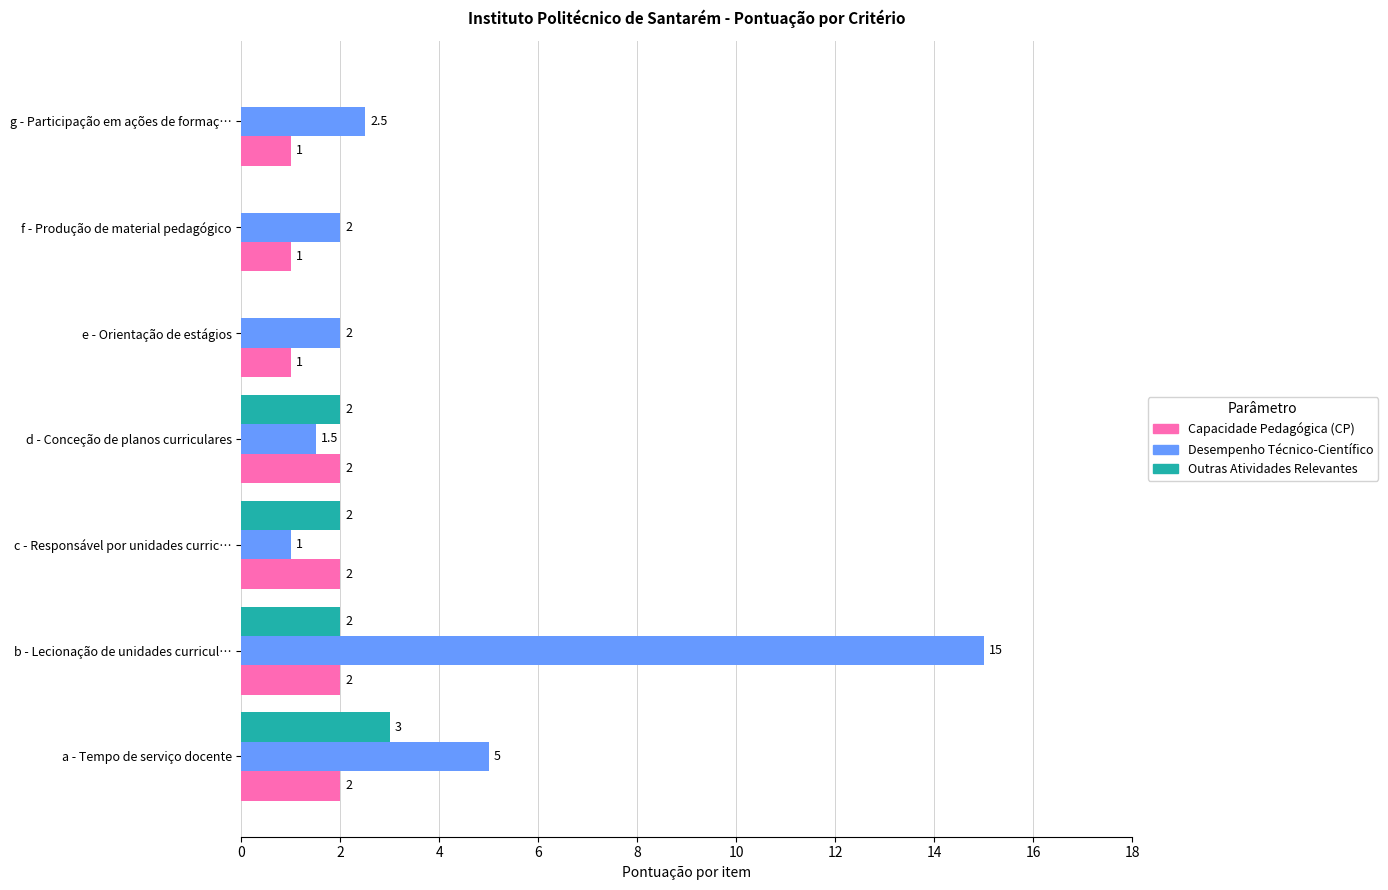

What is the sum of all Capacidade Pedagógica (CP) values?

11.0